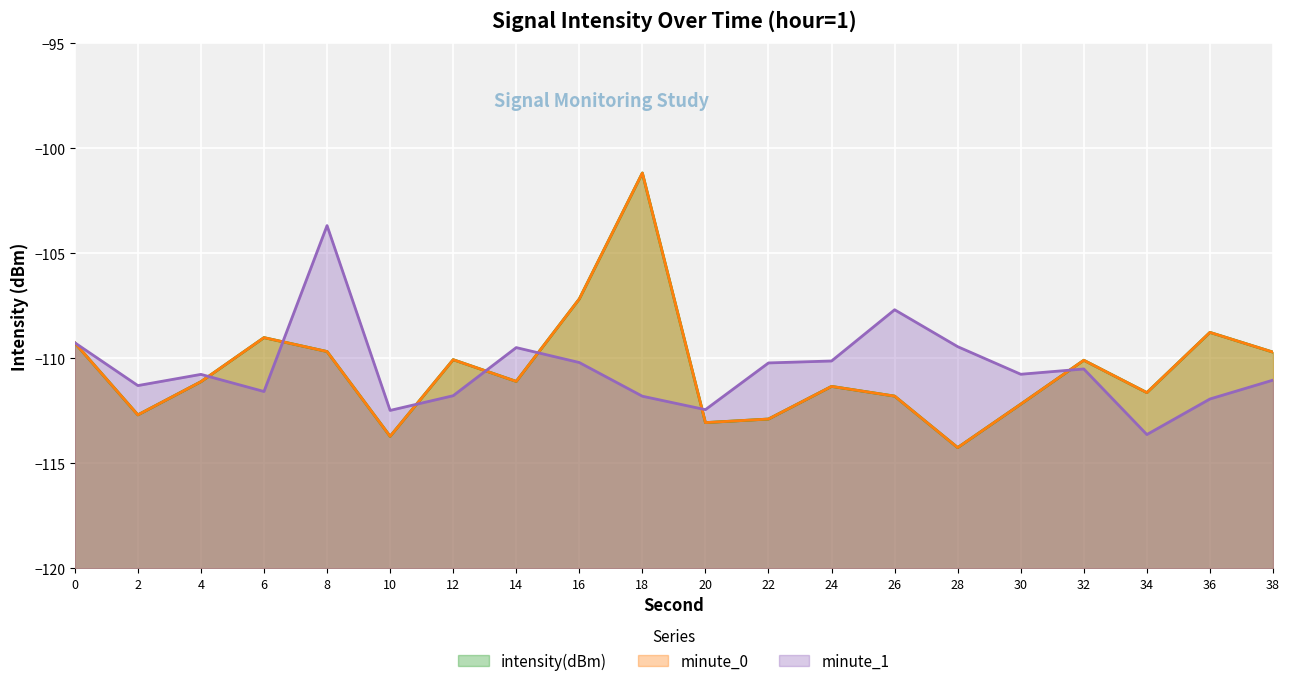

Reading left to right, list all the values displayed in this chart.

intensity(dBm) (line): -109.3	-112.7	-111.1	-109.0	-109.7	-113.7	-110.1	-111.1	-107.2	-101.2	-113.1	-112.9	-111.3	-111.8	-114.3	-112.2	-110.1	-111.6	-108.8	-109.7
minute_0 (line): -109.3	-112.7	-111.1	-109.0	-109.7	-113.7	-110.1	-111.1	-107.2	-101.2	-113.1	-112.9	-111.3	-111.8	-114.3	-112.2	-110.1	-111.6	-108.8	-109.7
minute_1 (line): -109.3	-111.3	-110.8	-111.6	-103.7	-112.5	-111.8	-109.5	-110.2	-111.8	-112.5	-110.2	-110.1	-107.7	-109.5	-110.8	-110.5	-113.6	-111.9	-111.0